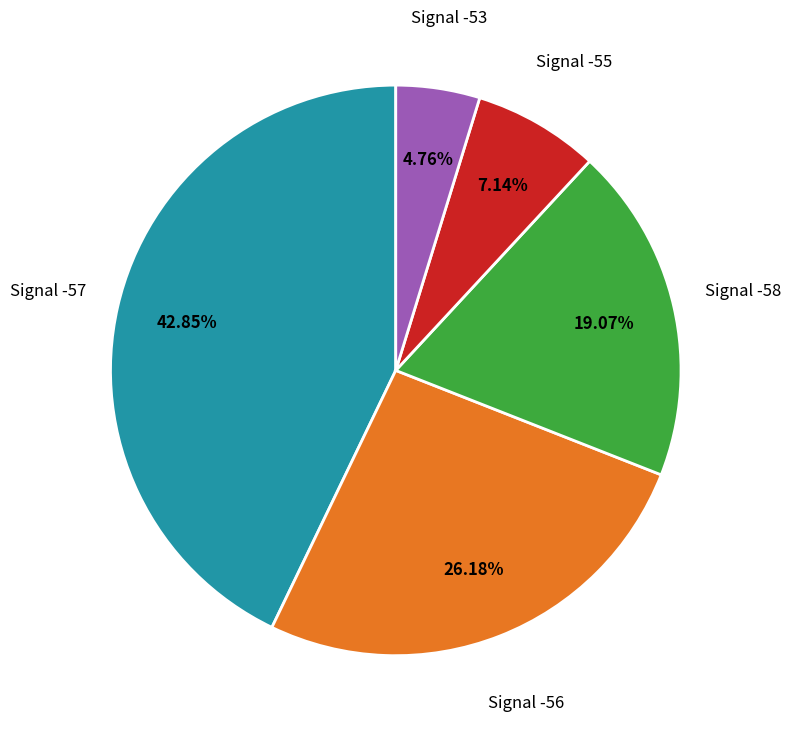

Is there a majority slice in this chart?

No